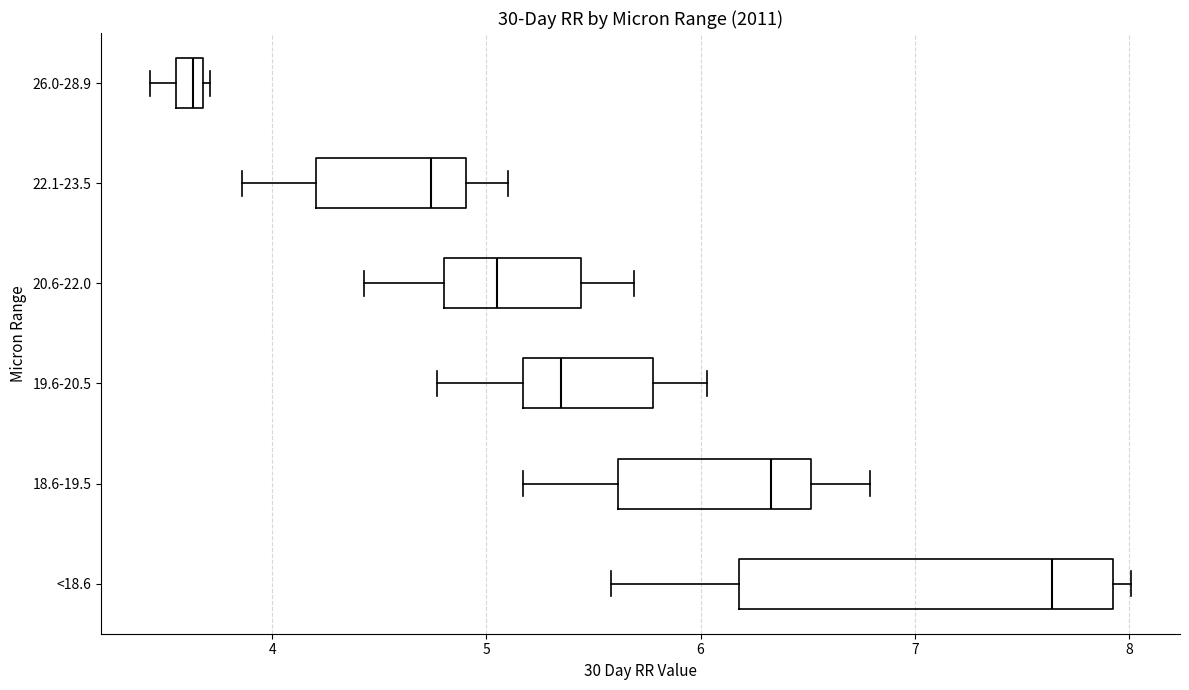

Where does the median line of the box for 20.6-22.0 sit on the x-axis? The values are not printed on the chart, so give them approximately, as read against the axis.

5.1